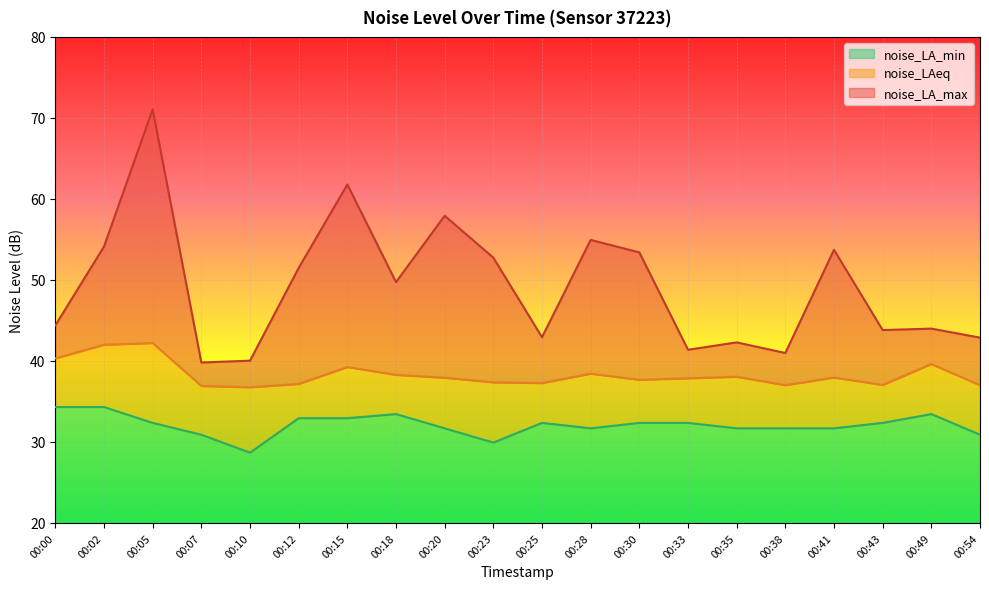

Read the noise_LA_max value at 00:43.

43.8